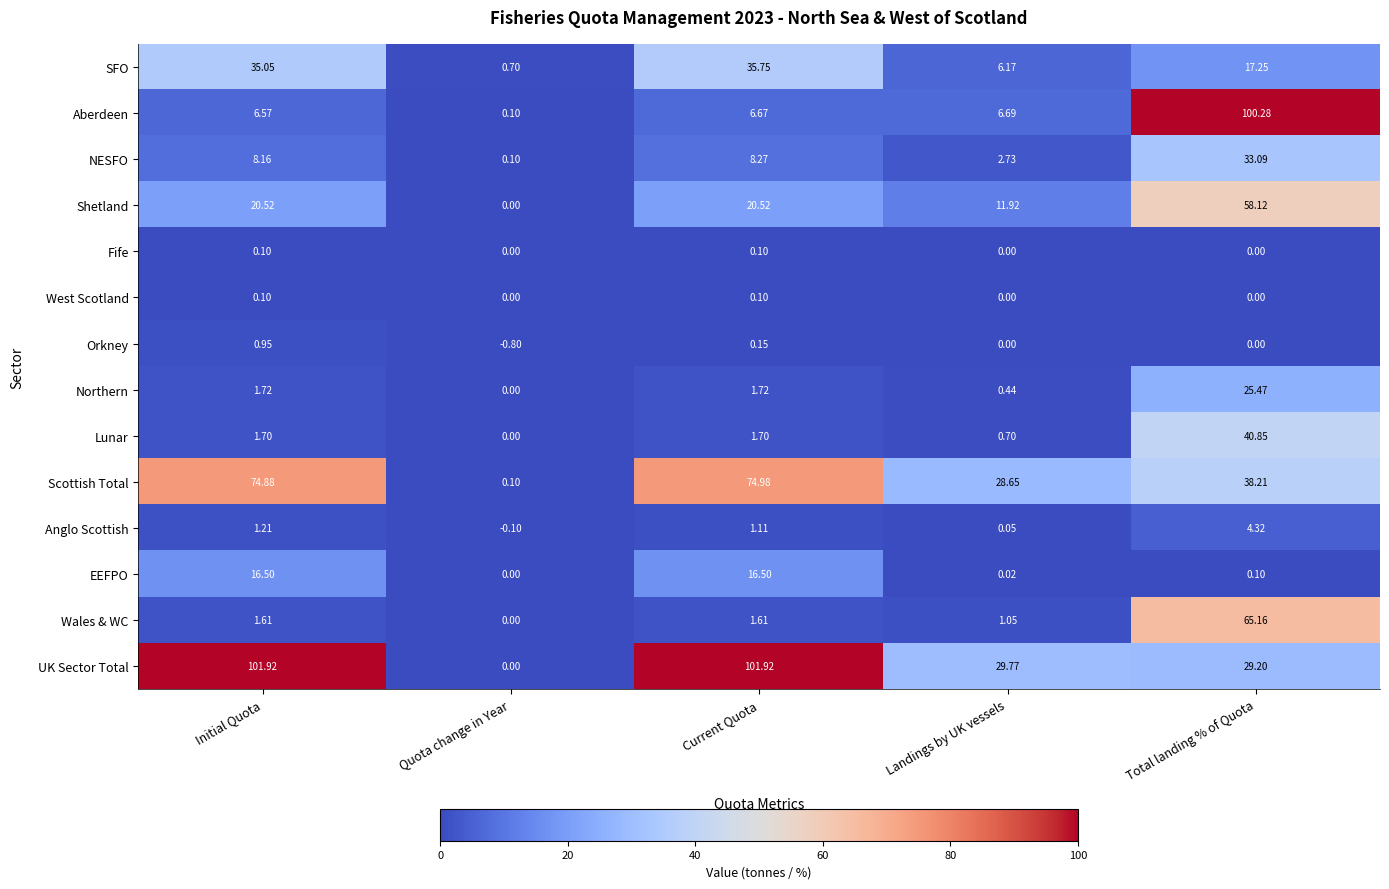

Which series has the largest total across all categories?

UK Sector Total